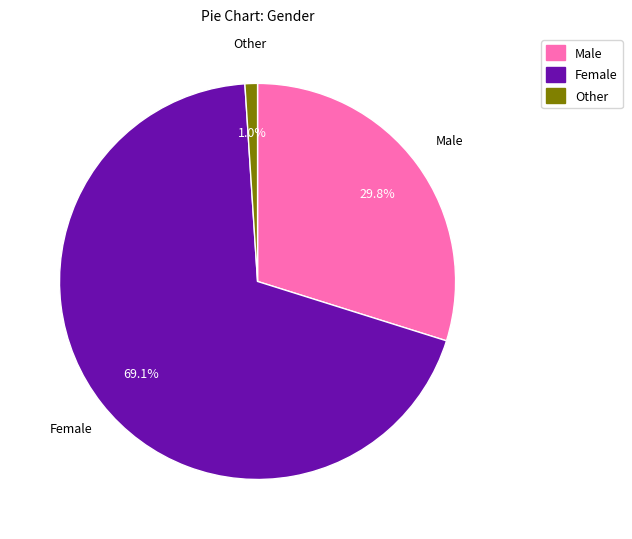

The Other slice represents 1% of the pie. True or false?

True